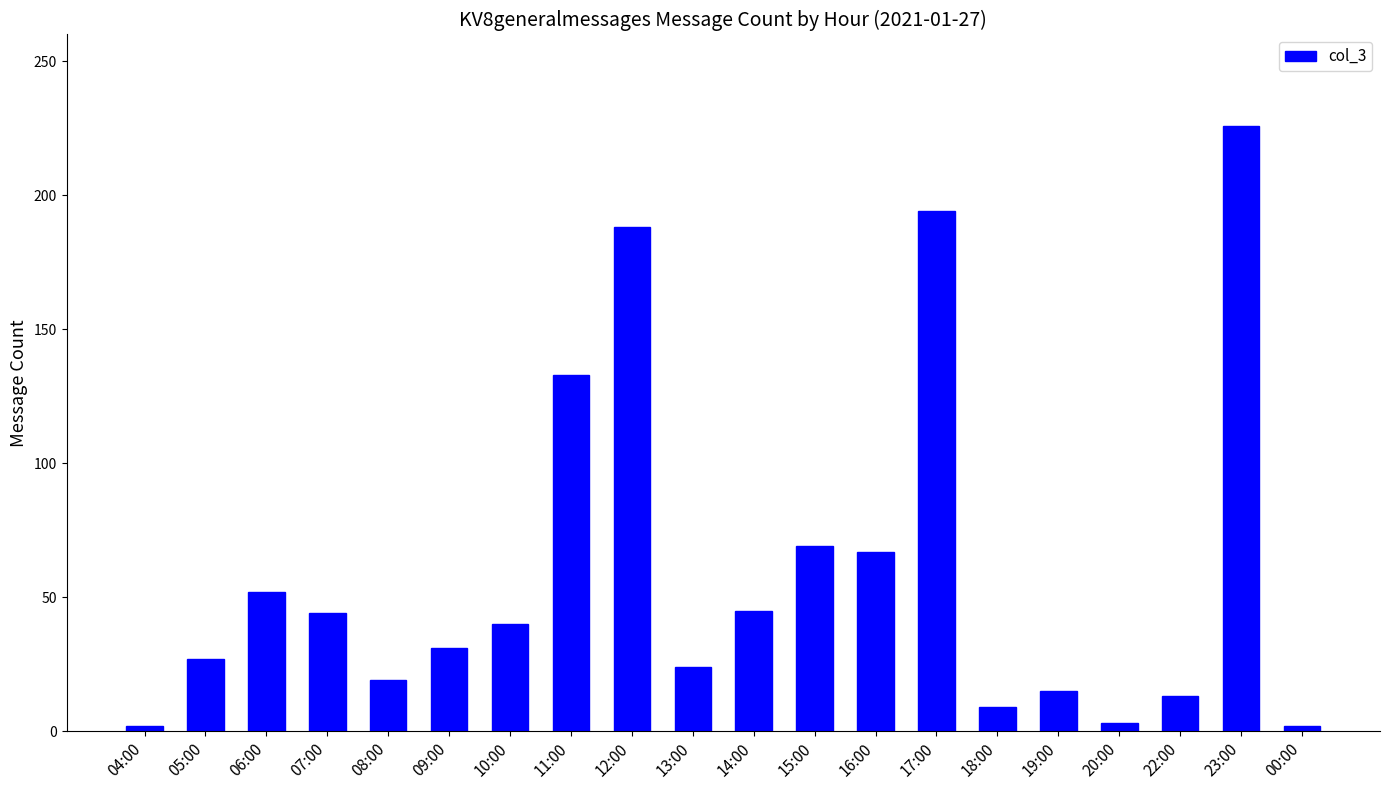

Is it true that the value at 22:00 is 13?

True